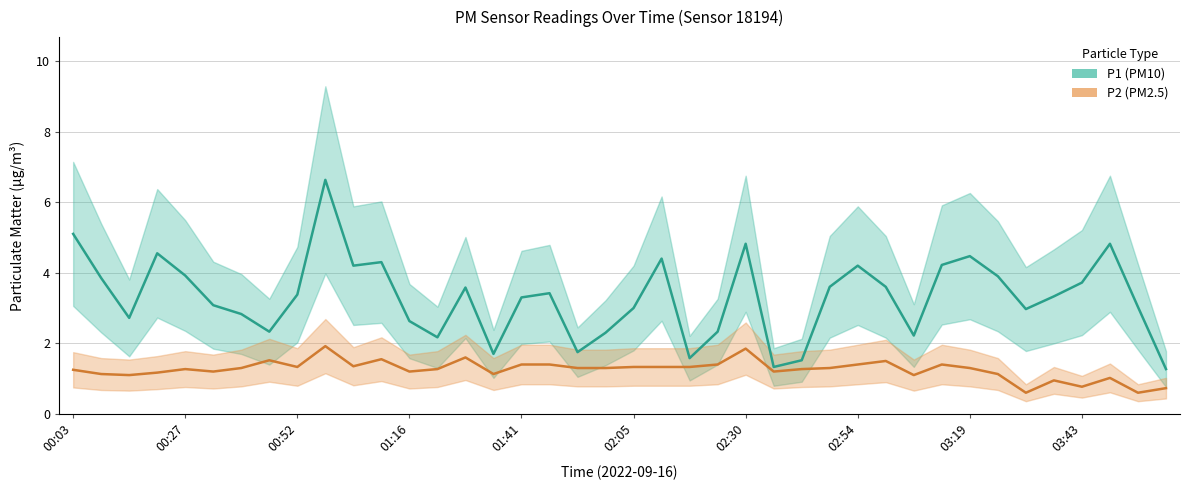

What is the difference between the P2 (PM2.5) values at 01:41 and 03:19?

0.1